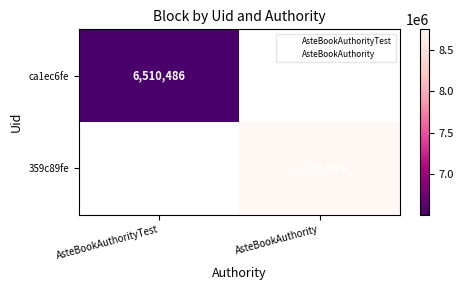

What is the smallest value displayed?

6510486.0